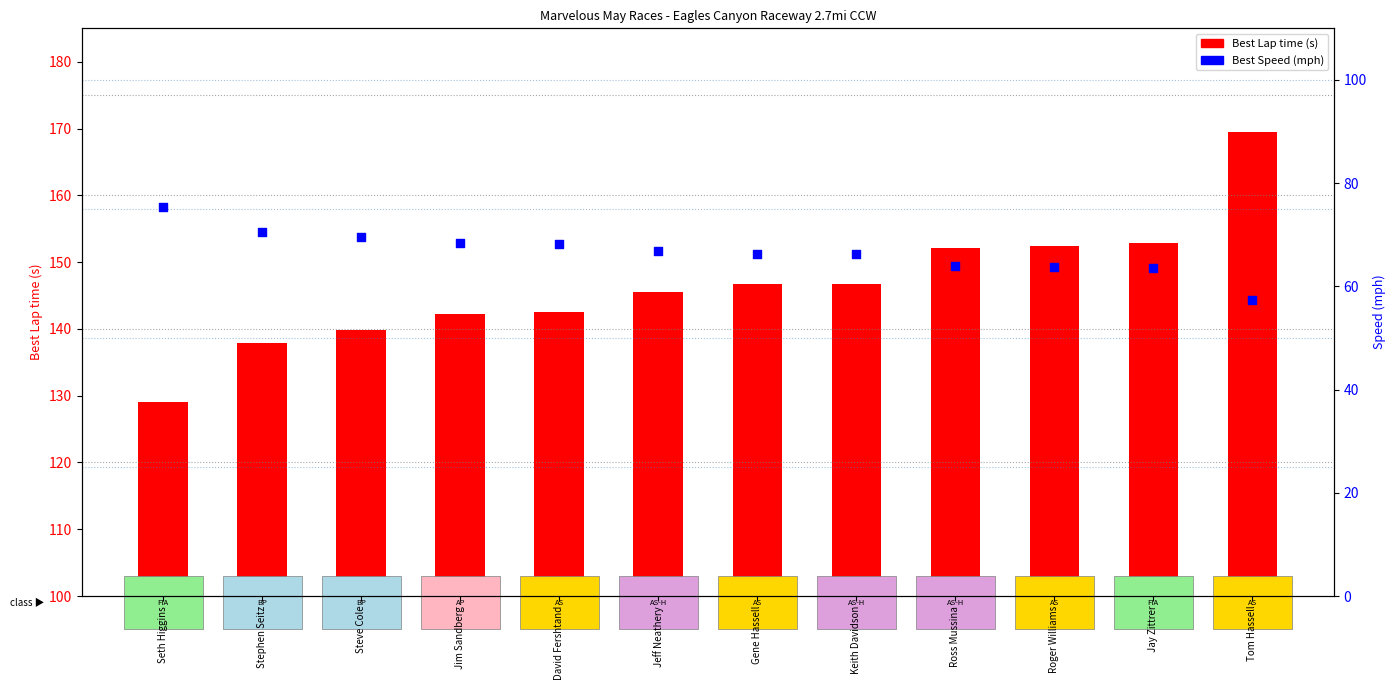

Which series has the widest spread of Y values?

Best Lap time